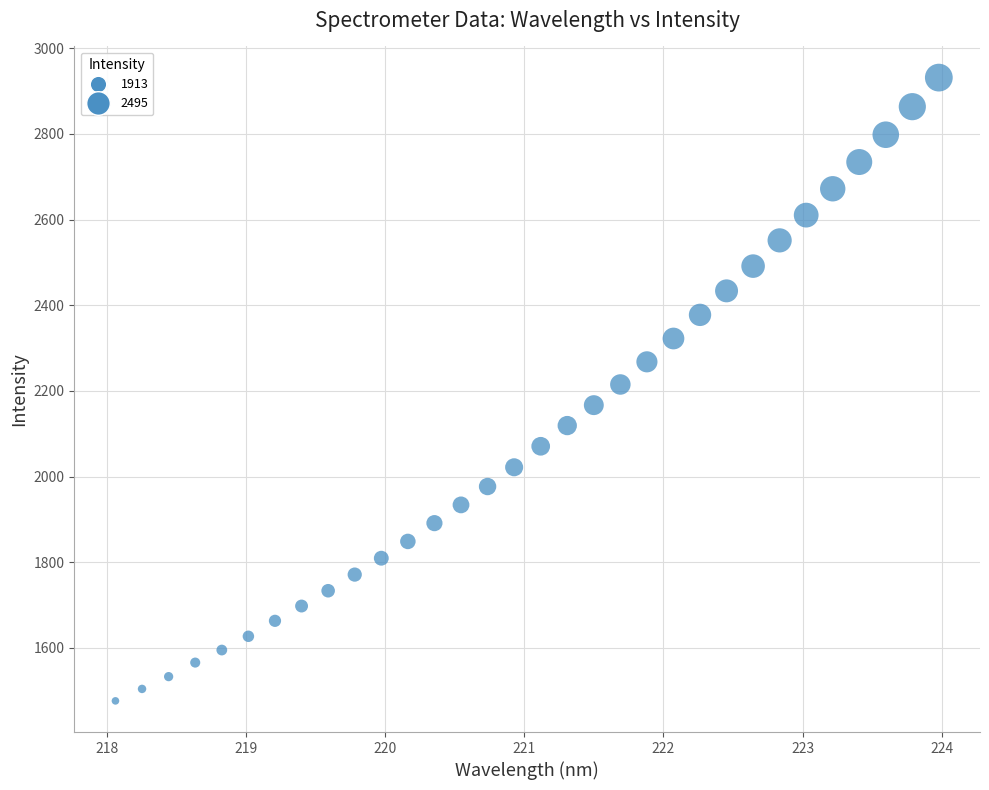

What is the range of X values (max minus min)?

5.9